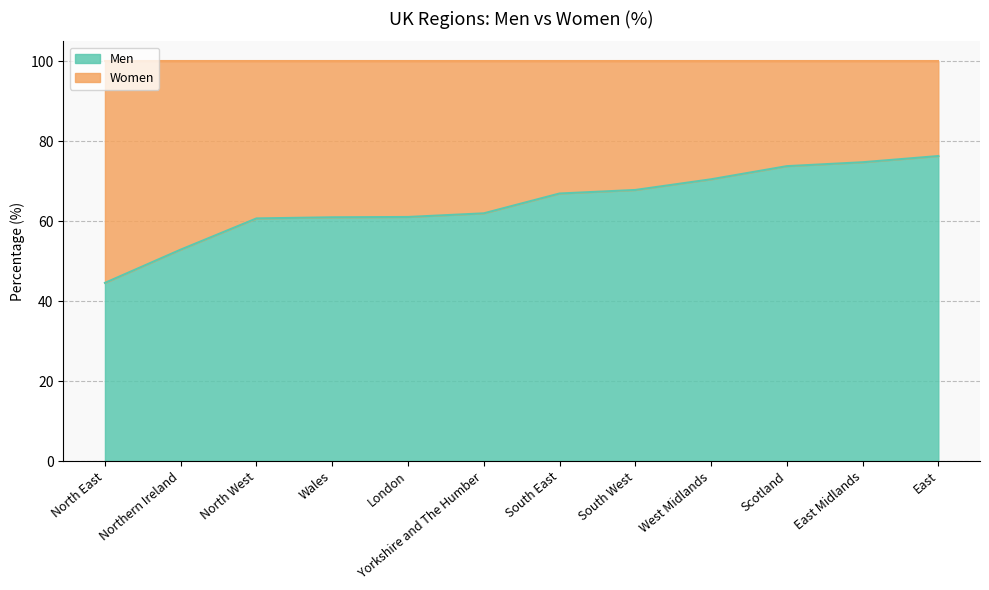

At which category does the chart reach its peak across all series?

East